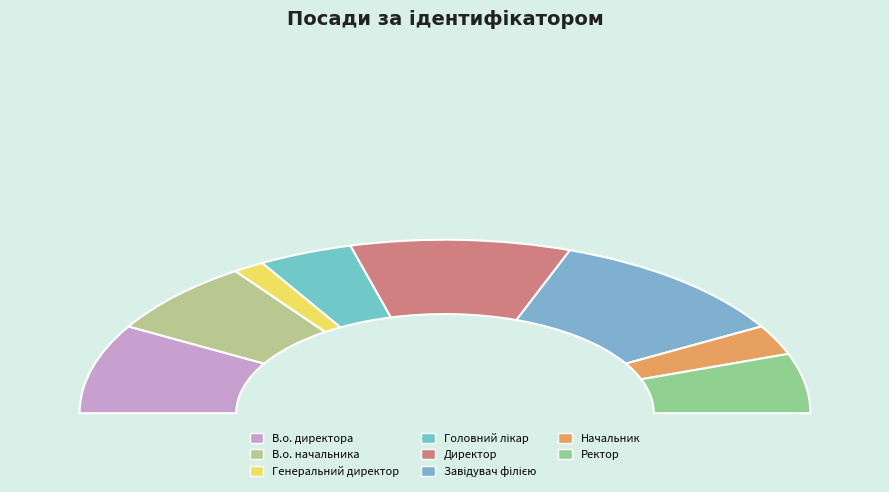

How many segments does this pie chart have?

8